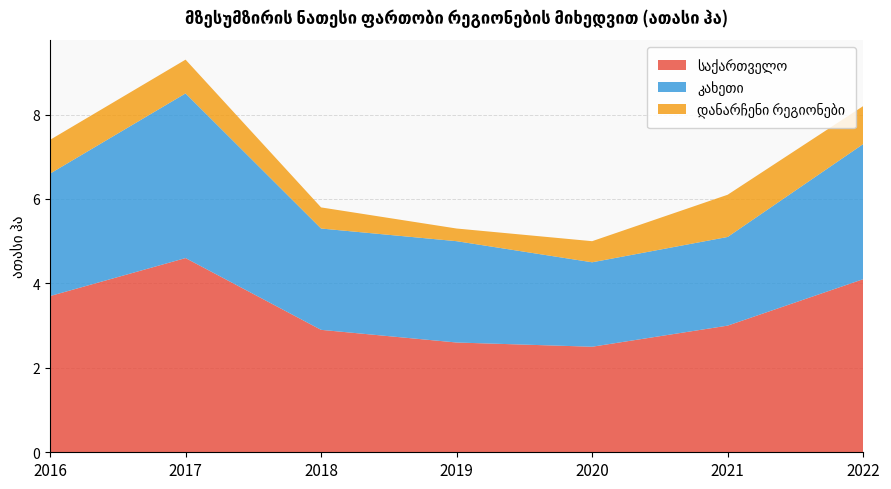

Reading left to right, list all the values displayed in this chart.

საქართველო: 2016=3.7	2017=4.6	2018=2.9	2019=2.6	2020=2.5	2021=3.0	2022=4.1
კახეთი: 2016=2.9	2017=3.9	2018=2.4	2019=2.4	2020=2.0	2021=2.1	2022=3.2
დანარჩენი რეგიონები: 2016=0.8	2017=0.8	2018=0.5	2019=0.3	2020=0.5	2021=1.0	2022=0.9